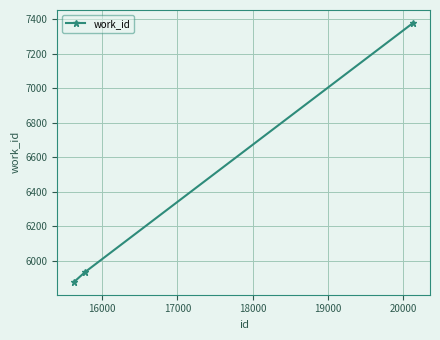

What is the value of the 3rd point from the left?

7379